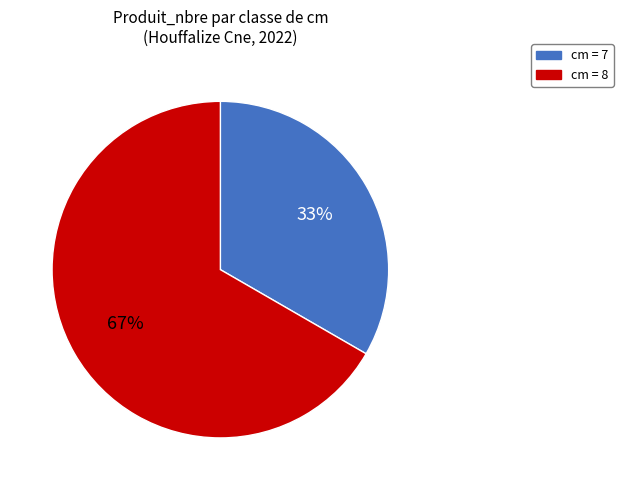

Combined, do cm = 8 and cm = 7 account for over 50%?

Yes